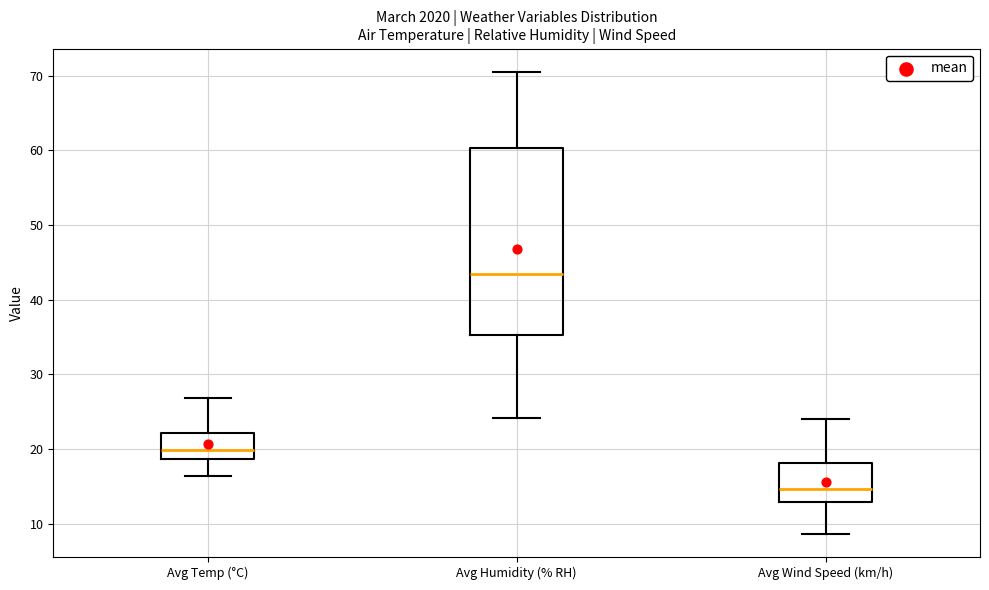

Which box is the tallest, from its lower edge to its upper edge?

Avg Humidity (% RH)